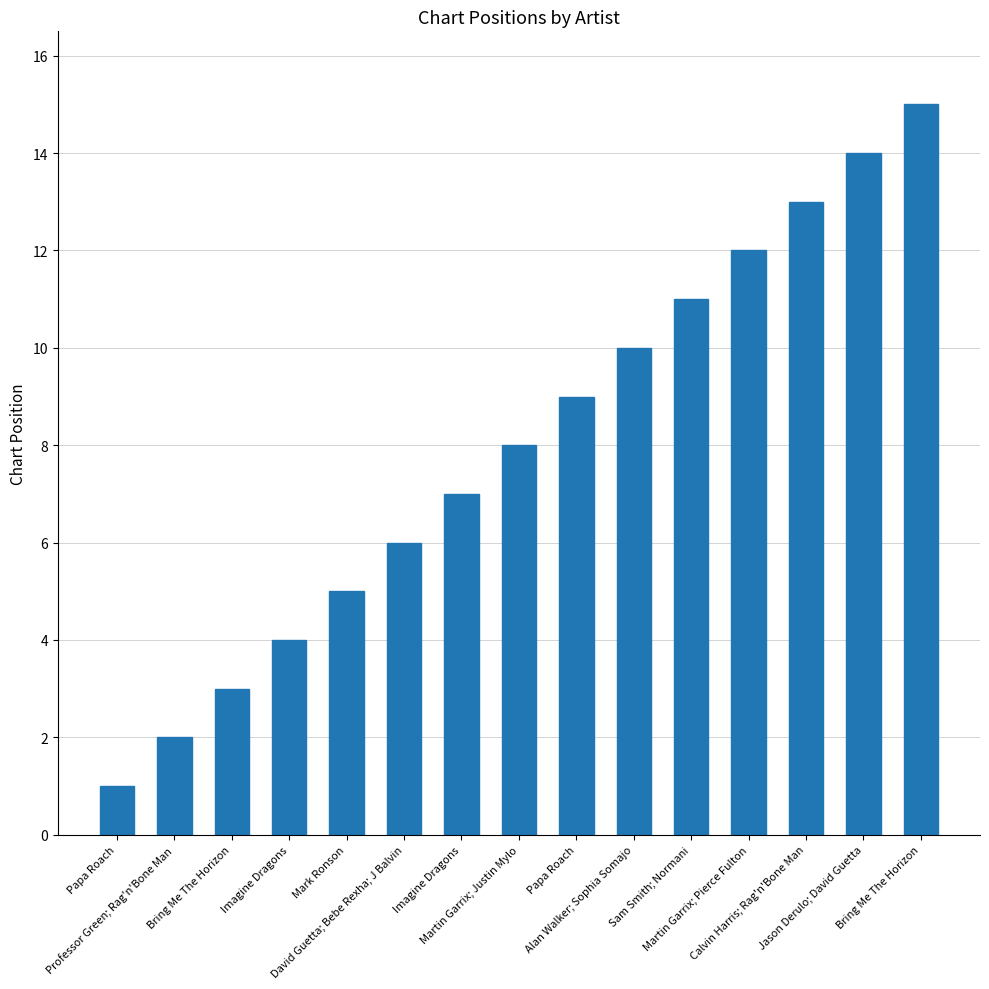

List the labels in order of value, largest first.

Bring Me The Horizon, Jason Derulo; David Guetta, Calvin Harris; Rag'n'Bone Man, Martin Garrix; Pierce Fulton, Sam Smith; Normani, Alan Walker; Sophia Somajo, Papa Roach, Martin Garrix; Justin Mylo, Imagine Dragons, David Guetta; Bebe Rexha; J Balvin, Mark Ronson, Imagine Dragons, Bring Me The Horizon, Professor Green; Rag'n'Bone Man, Papa Roach